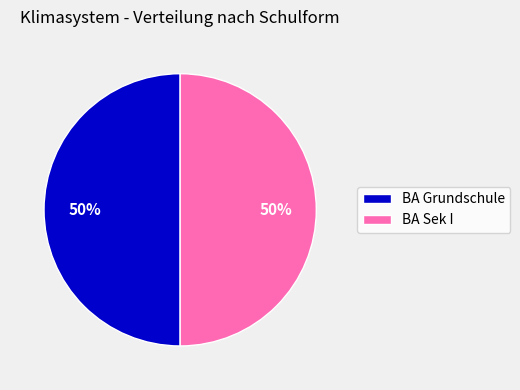

To the nearest percent, what is the average slice percentage?

50%